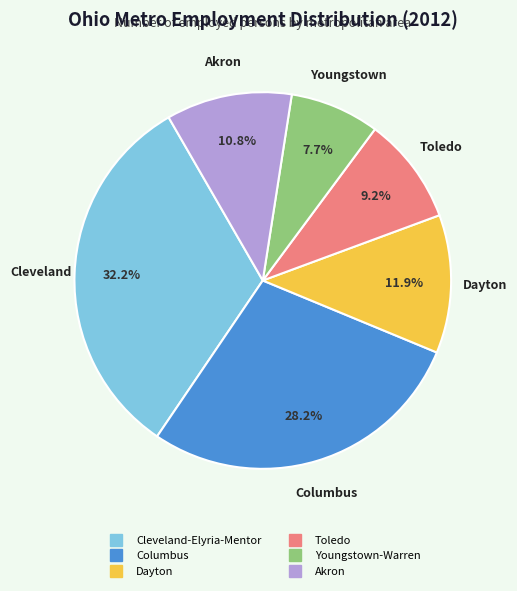

Approximately how many times larger is the value at Youngstown-Warren compared to Columbus?

0.3